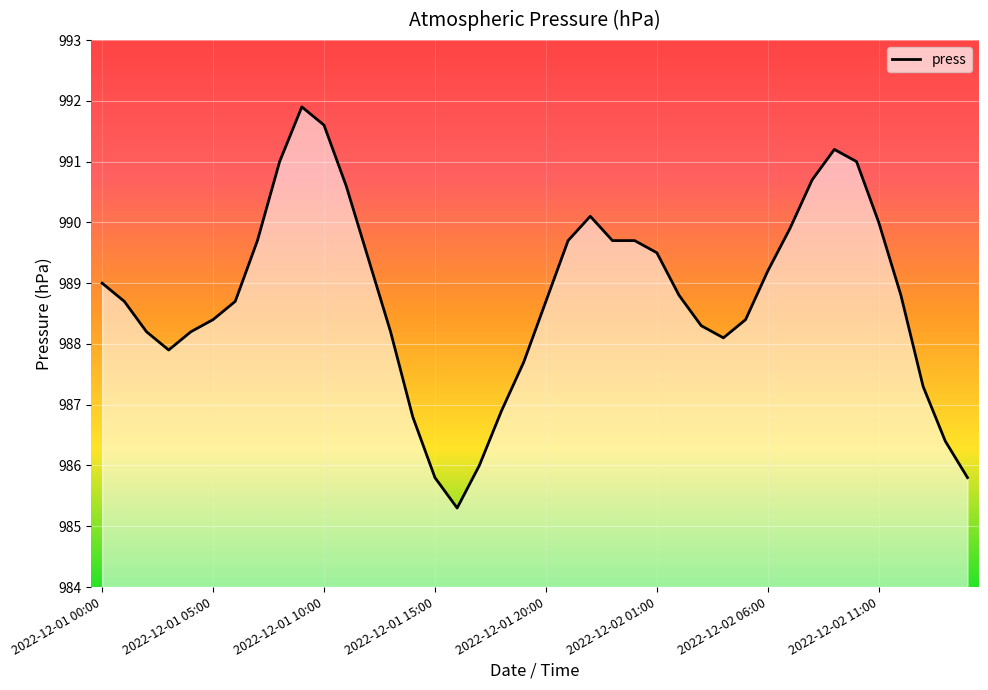

What is the minimum value shown in the chart?

985.3